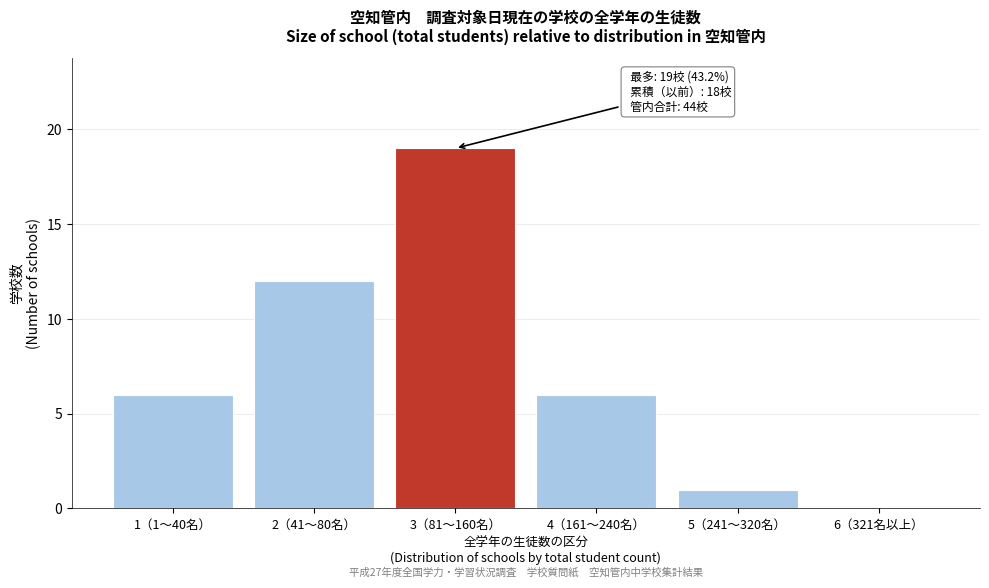

Reading right to left, what are all the values shown in this chart?

6（321名以上）=0	5（241～320名）=1	4（161～240名）=6	3（81～160名）=19	2（41～80名）=12	1（1～40名）=6